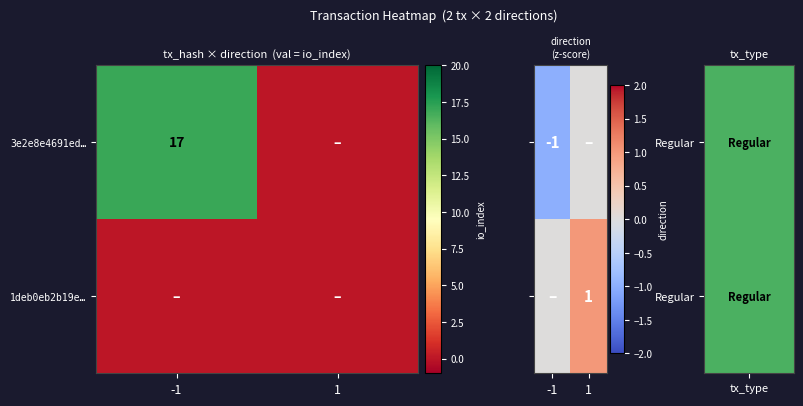

Is it true that 3e2e8e4691ed… equals 17 at -1?

True